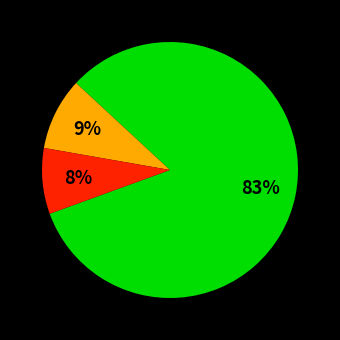

Is there a majority slice in this chart?

Yes